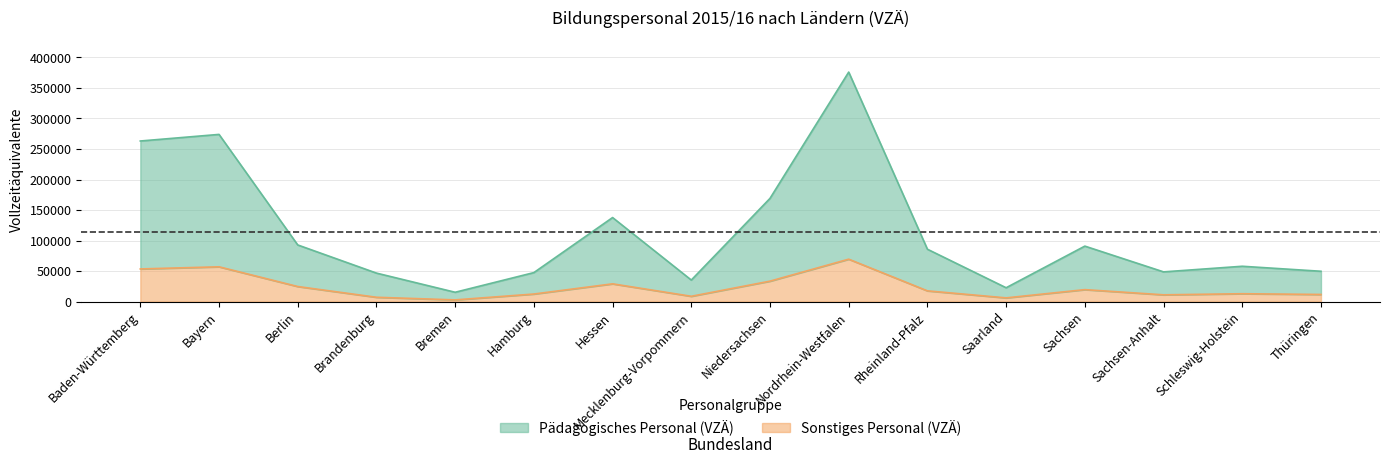

In Pädagogisches Personal (VZÄ), how many points are higher than both neighbors (excluding endpoints)?

5